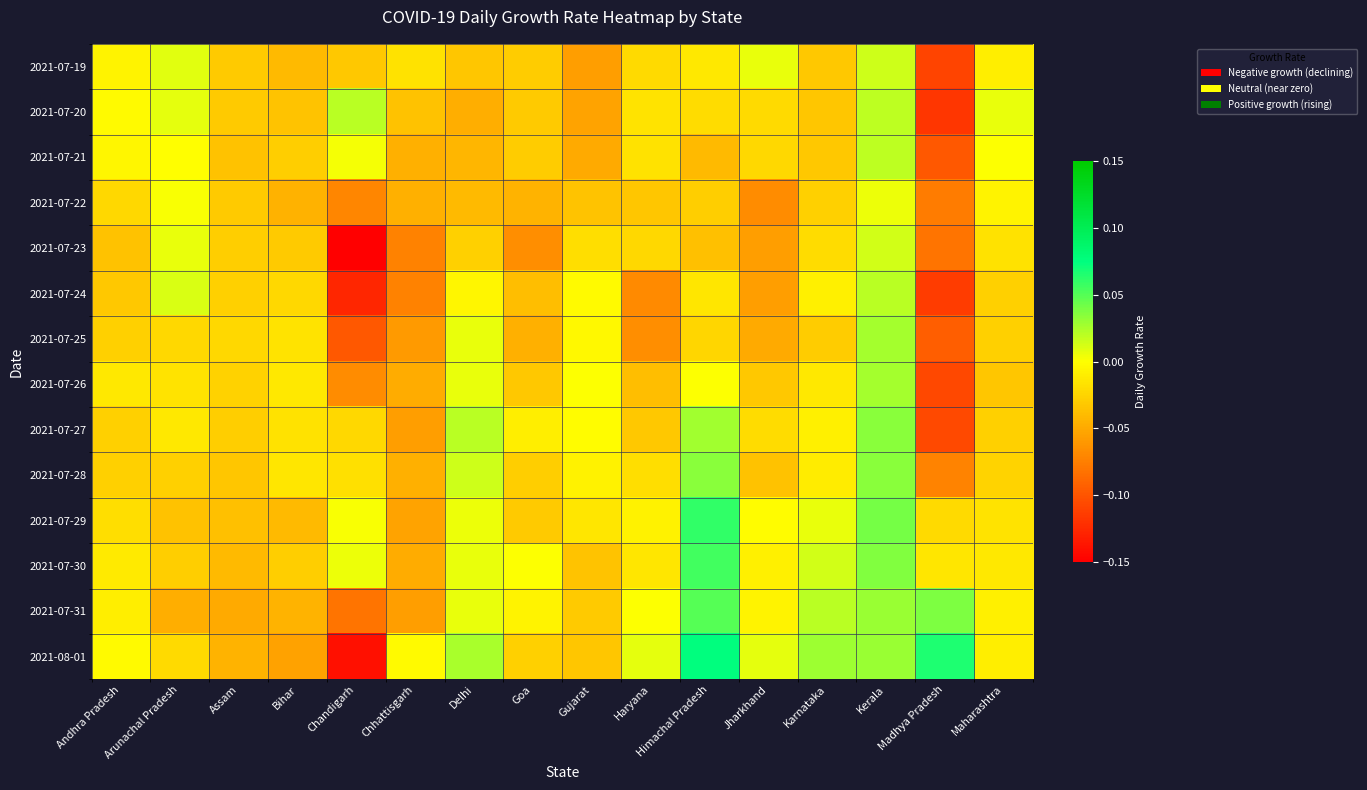

Which series has the largest range (max minus min)?

2021-08-01